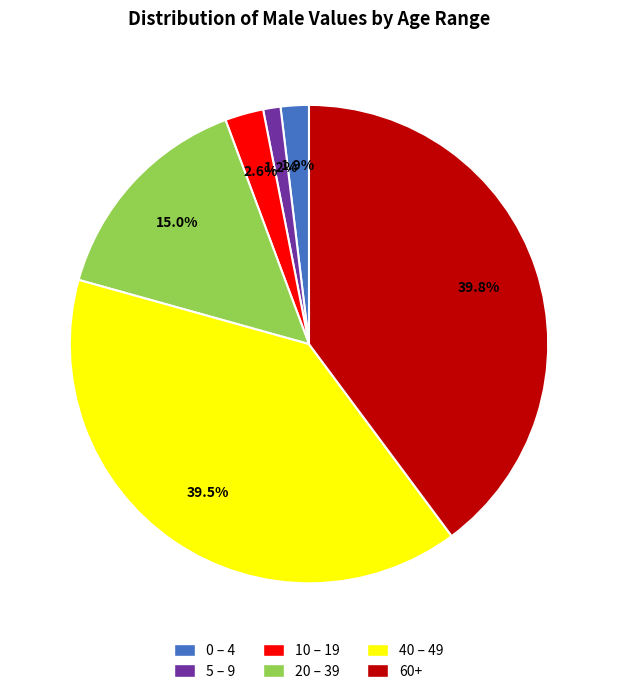

Which slice is the smallest?

5 – 9